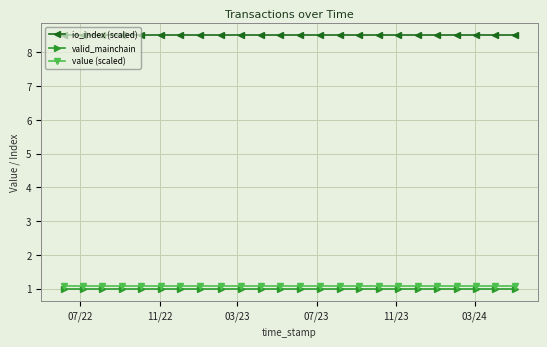

What is the value of the value (scaled) point at the 12th from the left?

1.1